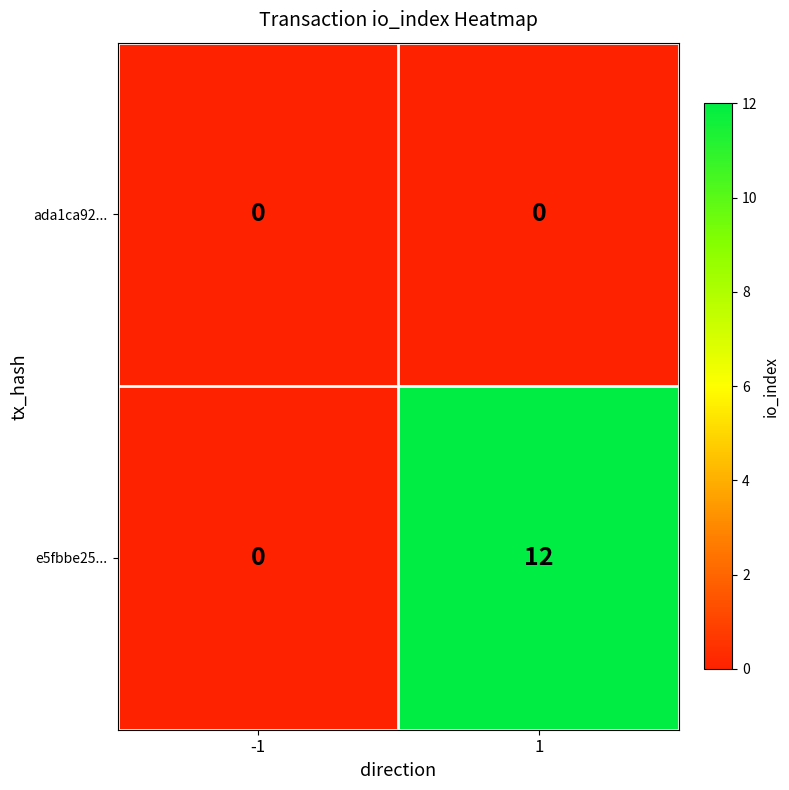

Reading left to right, what are all the values shown in this chart?

ada1ca92...: 0	0
e5fbbe25...: 0	12